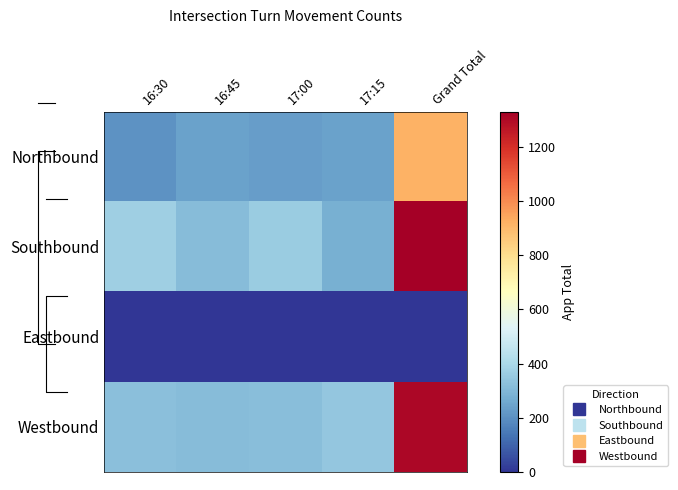

At which category does the chart reach its minimum across all series?

16:30